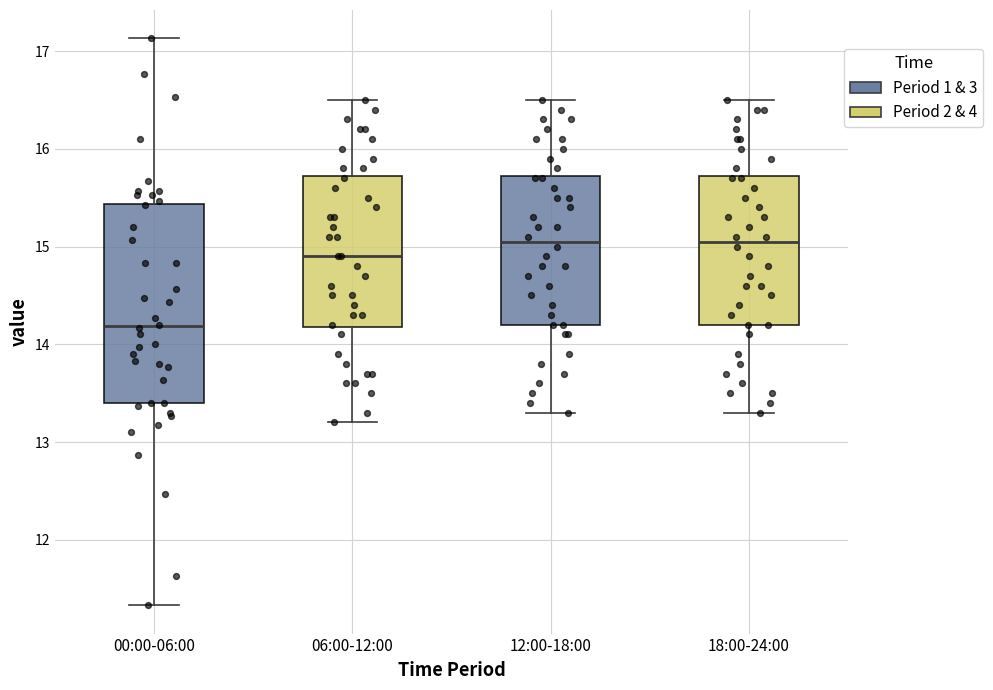

Which box is the tallest, from its lower edge to its upper edge?

00:00-06:00